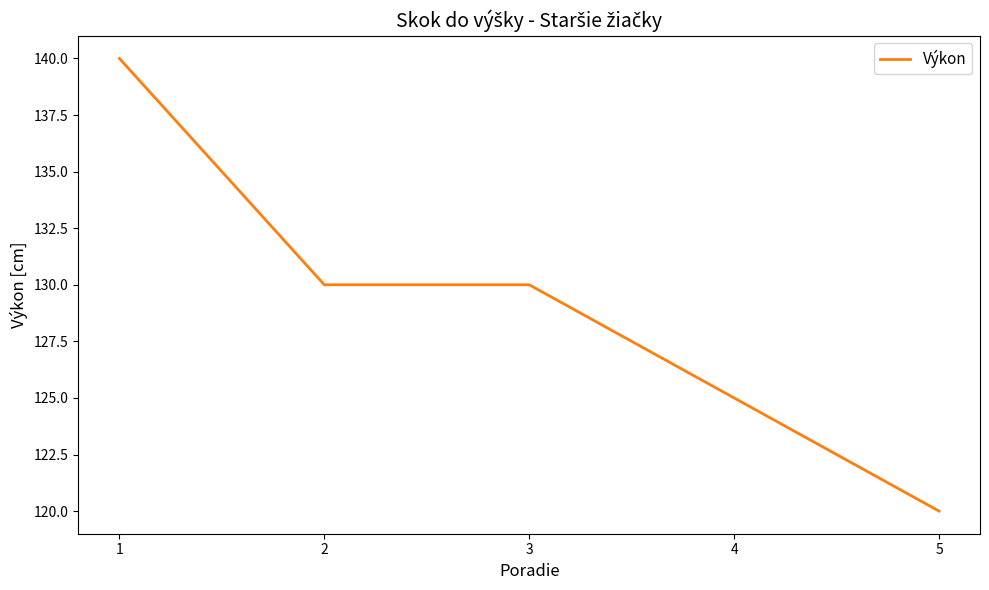

At which label does the data first exceed 130?

1